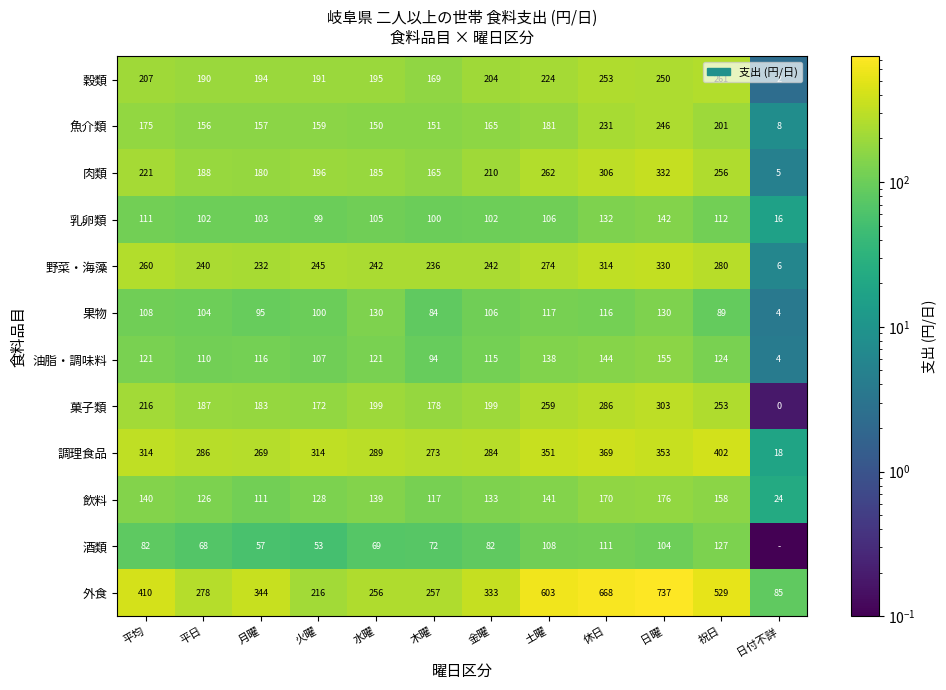

Between 土曜 and 日付不詳, which is larger?

土曜